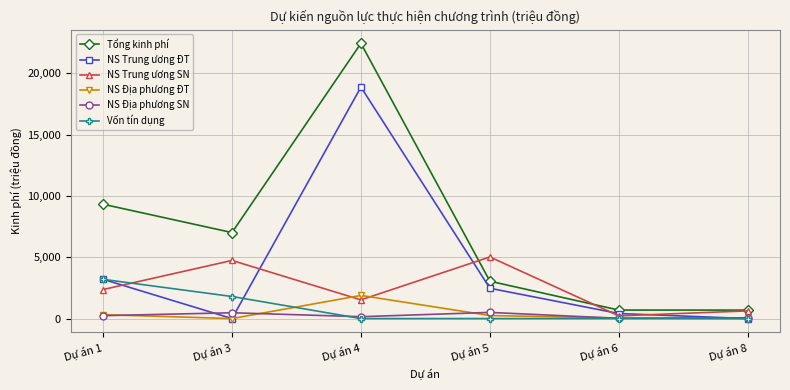

In NS Trung ương SN, how many points are lower than both neighbors (excluding endpoints)?

2